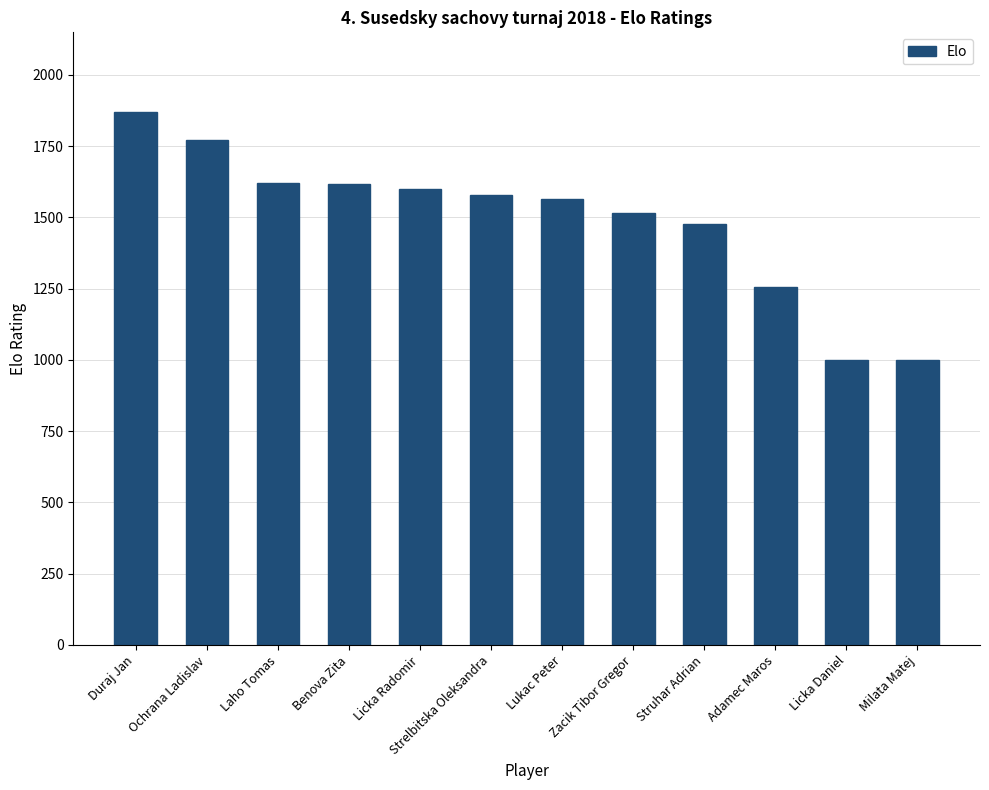

What is the label of the 1st bar from the right?

Milata Matej